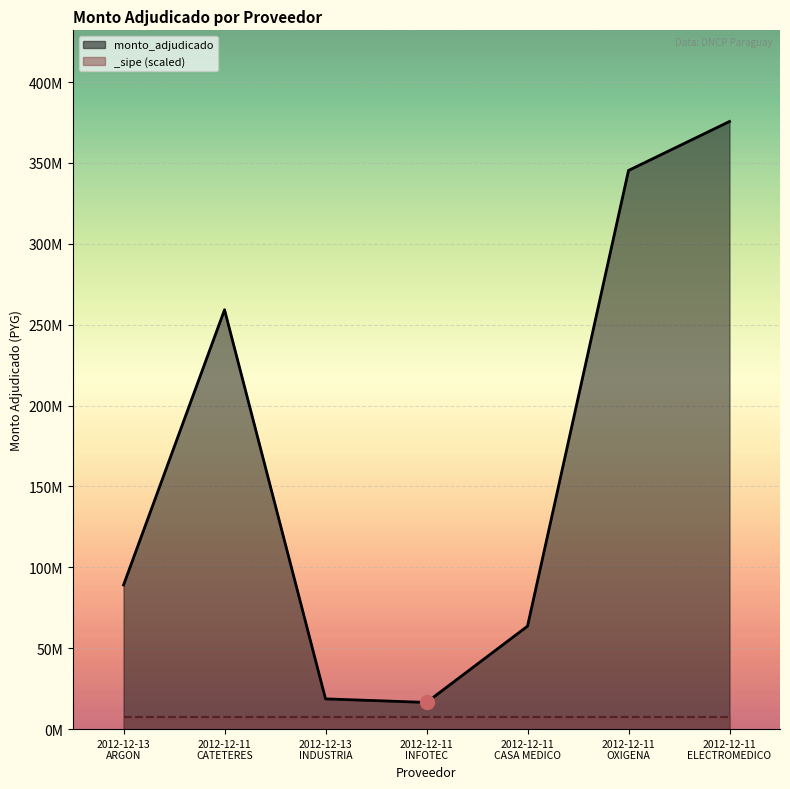

Which has a higher value, 2012-12-13
ARGON or 2012-12-11
CASA MEDICO?

2012-12-13
ARGON